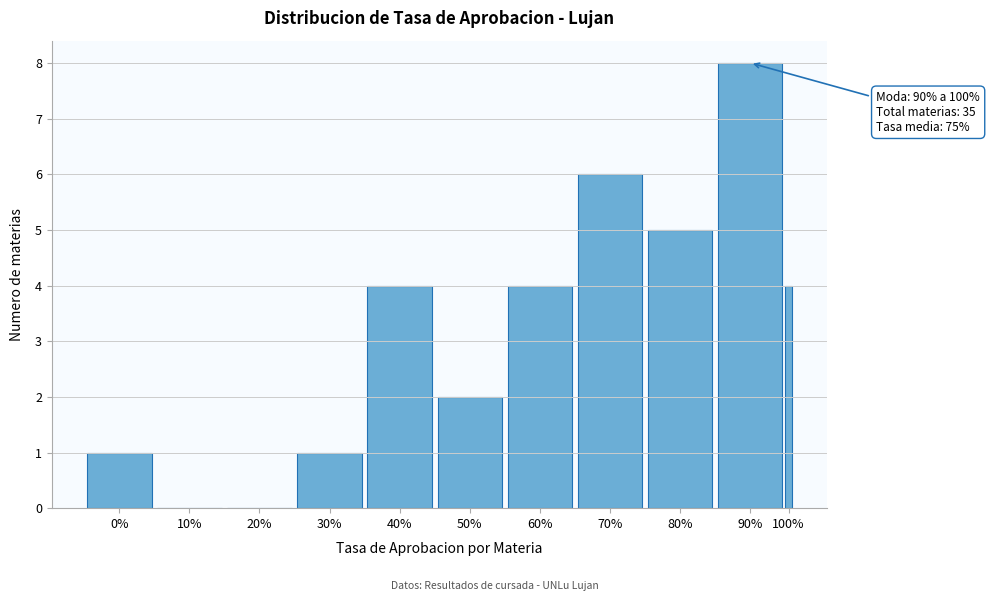

Reading left to right, list all the values displayed in this chart.

0%=1	10%=0	20%=0	30%=1	40%=4	50%=2	60%=4	70%=6	80%=5	90%=8	100%=4